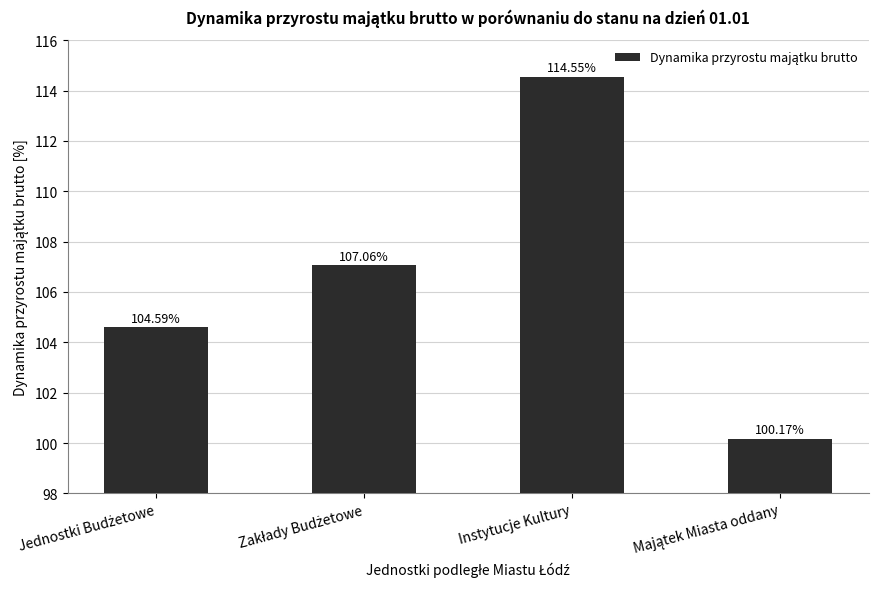

At which category does the chart reach its peak across all series?

Instytucje Kultury